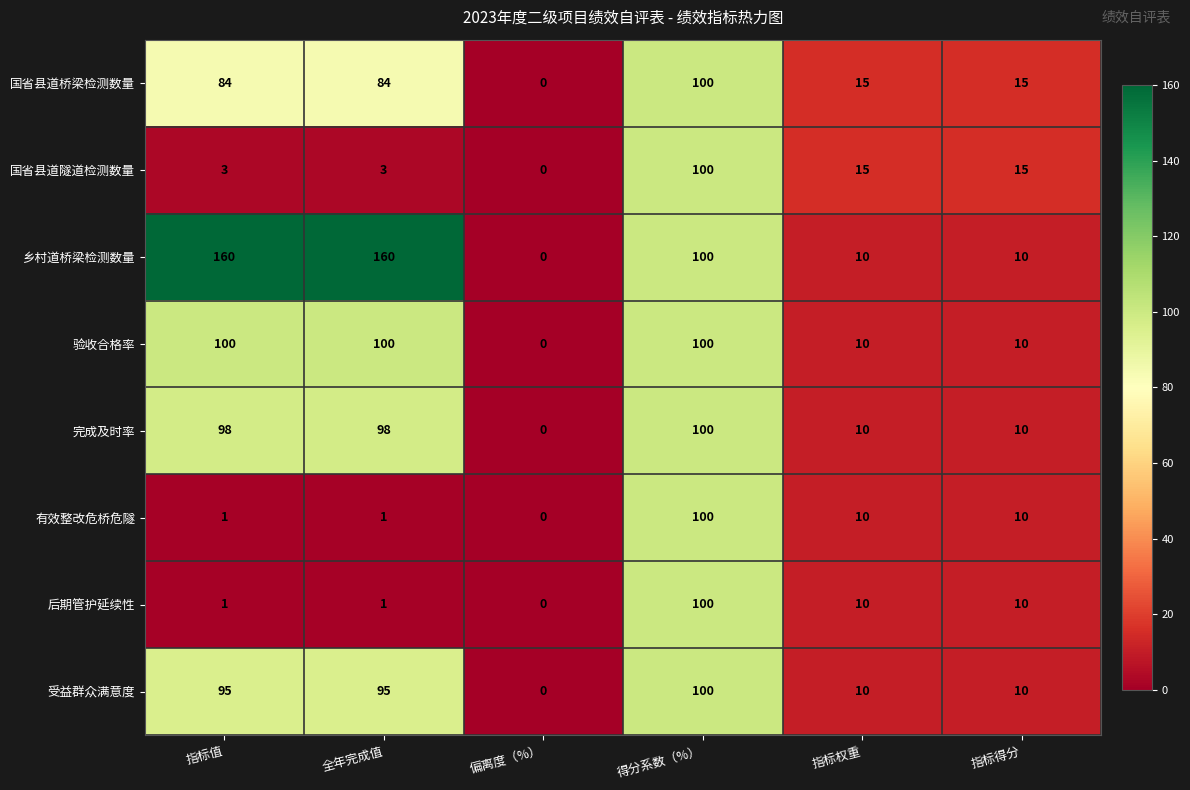

What is the difference between the 国省县道隧道检测数量 values at 指标得分 and 全年完成值?

12